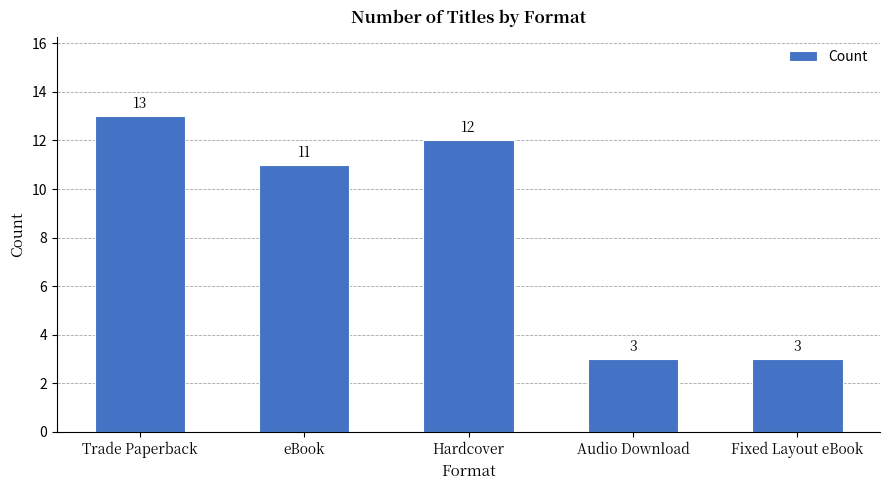

What is the maximum value shown in the chart?

13